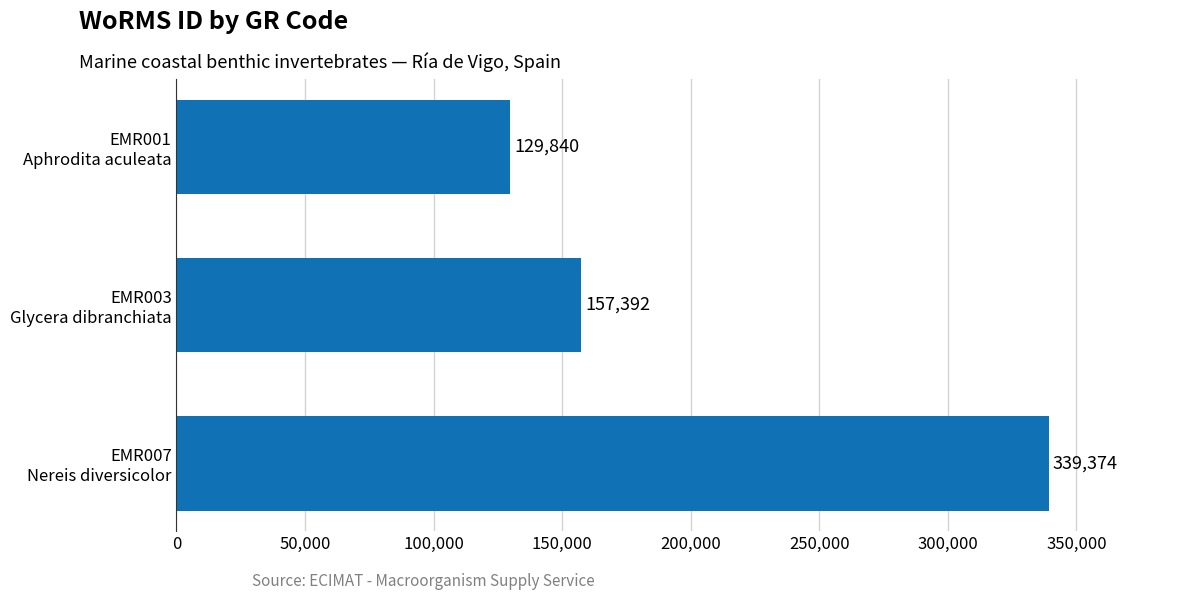

What is the minimum value shown in the chart?

129840